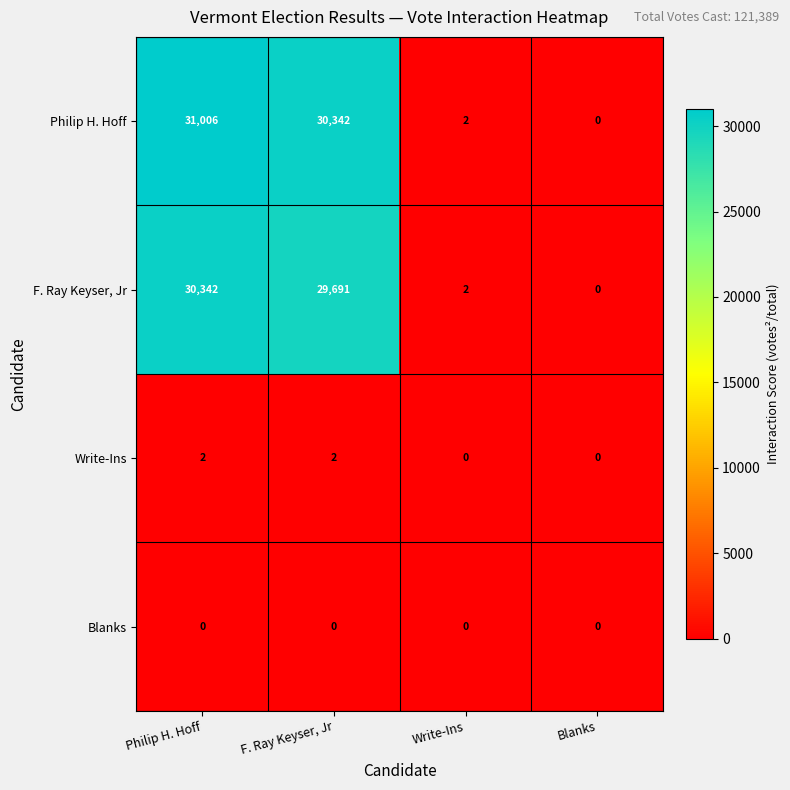

What is the maximum value shown in the chart?

31006